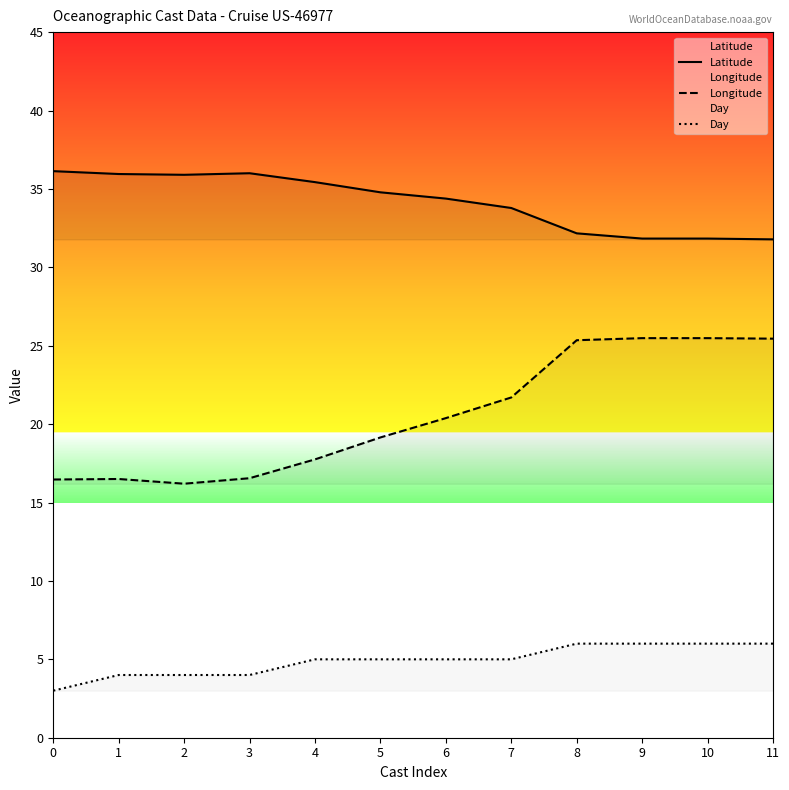

How many interior local peaks does the Longitude series have?

1